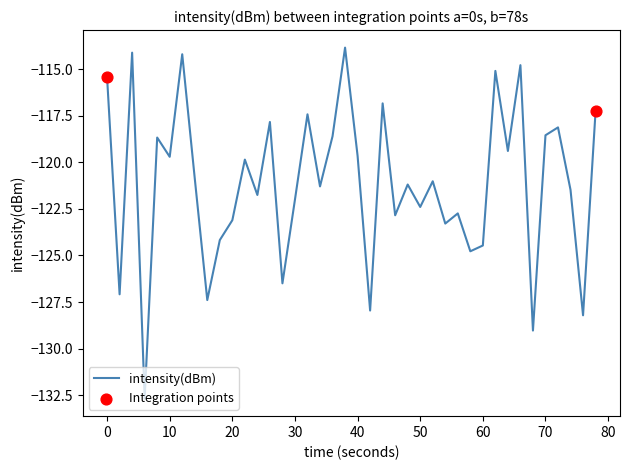

What is the greatest value displayed?

-113.8